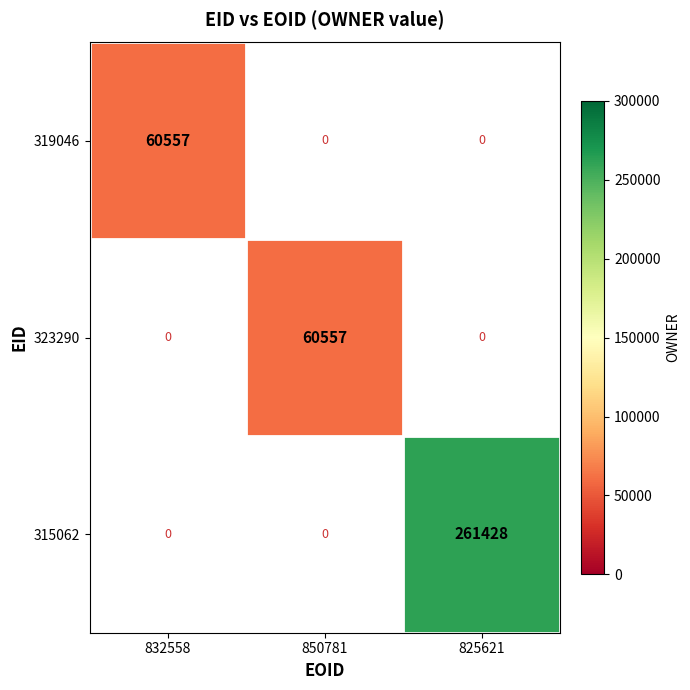

True or false: 323290 has a value of 30470 at 850781.

False